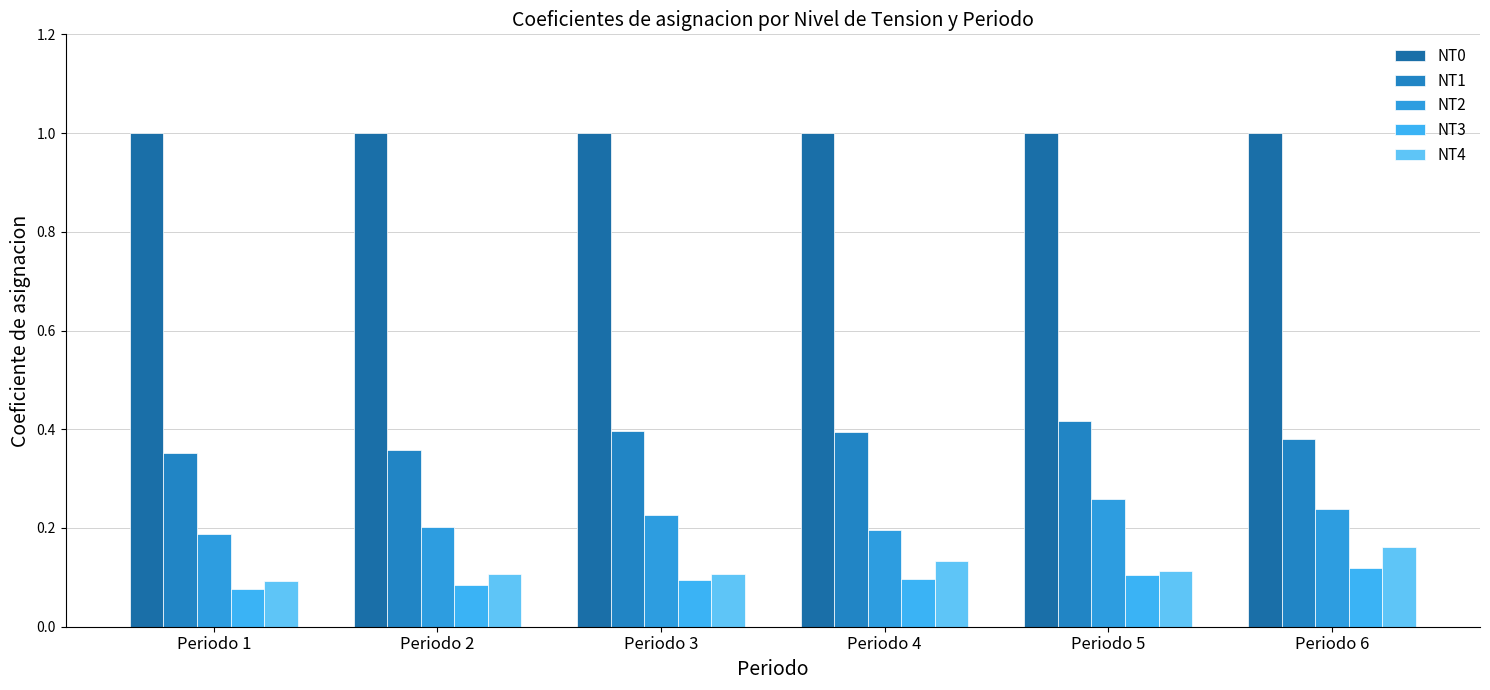

How many series are shown in this chart?

5